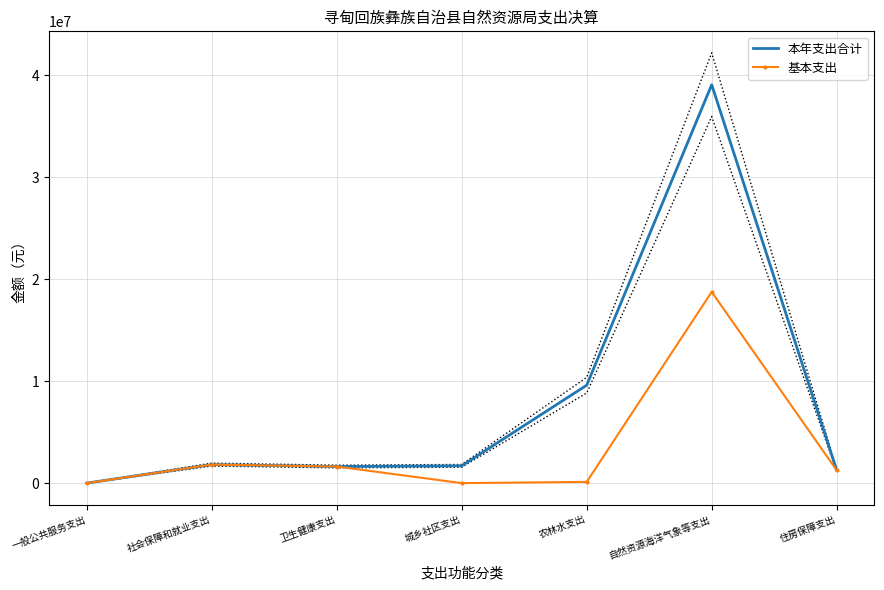

List the series in order of their overall mean, lowest first.

基本支出, 本年支出合计